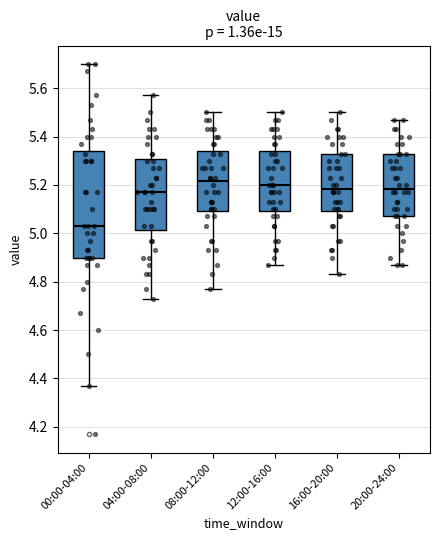

Reading left to right, read every box against the y-axis: the position of its median line, the range the box covers, and the ends of its whiskers. The values are not printed on the chart, so give them approximately, as read against the axis.

00:00-04:00: median 5.04, box 4.90 to 5.34, whiskers 4.38 to 5.70
04:00-08:00: median 5.18, box 5.02 to 5.30, whiskers 4.74 to 5.58
08:00-12:00: median 5.22, box 5.10 to 5.34, whiskers 4.78 to 5.50
12:00-16:00: median 5.20, box 5.10 to 5.34, whiskers 4.88 to 5.50
16:00-20:00: median 5.18, box 5.10 to 5.34, whiskers 4.84 to 5.50
20:00-24:00: median 5.18, box 5.08 to 5.34, whiskers 4.88 to 5.48